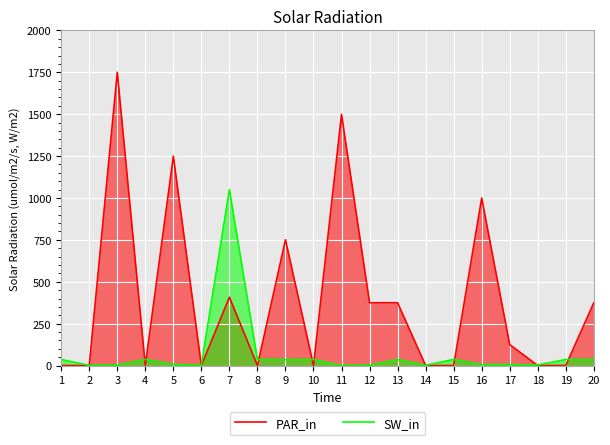

The PAR_in series shows 441.1 at 11. True or false?

False